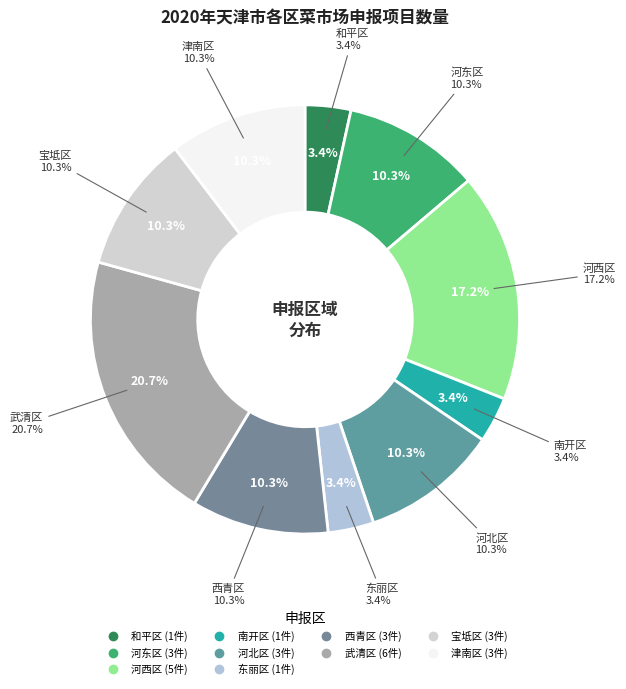

Rank the categories by value from lowest to highest.

和平区, 南开区, 东丽区, 河东区, 河北区, 西青区, 宝坻区, 津南区, 河西区, 武清区